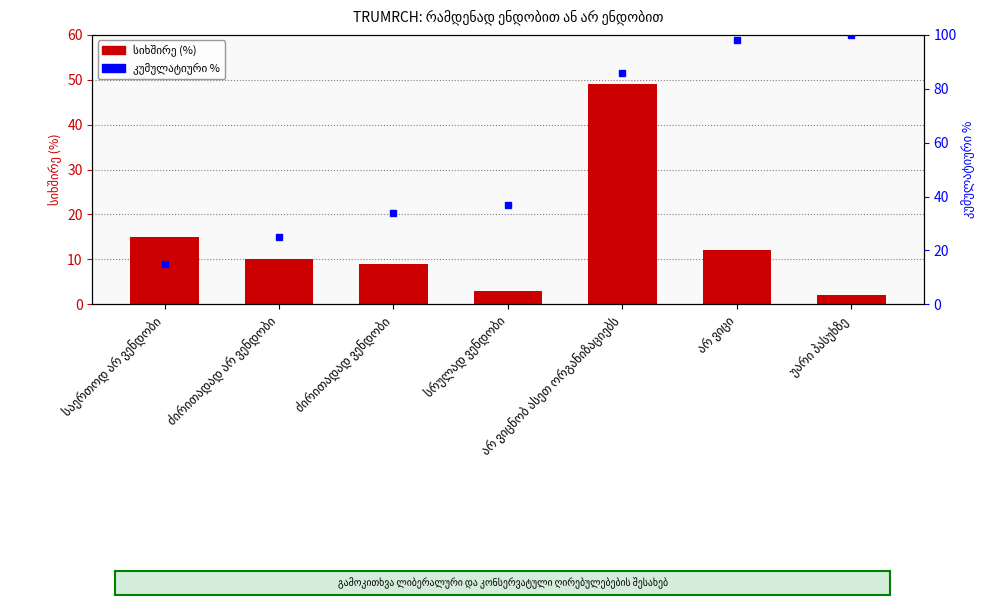

What is the difference between the კუმულატიური % values at უარი პასუხზე and ძირითადად არ ვენდობი?

75